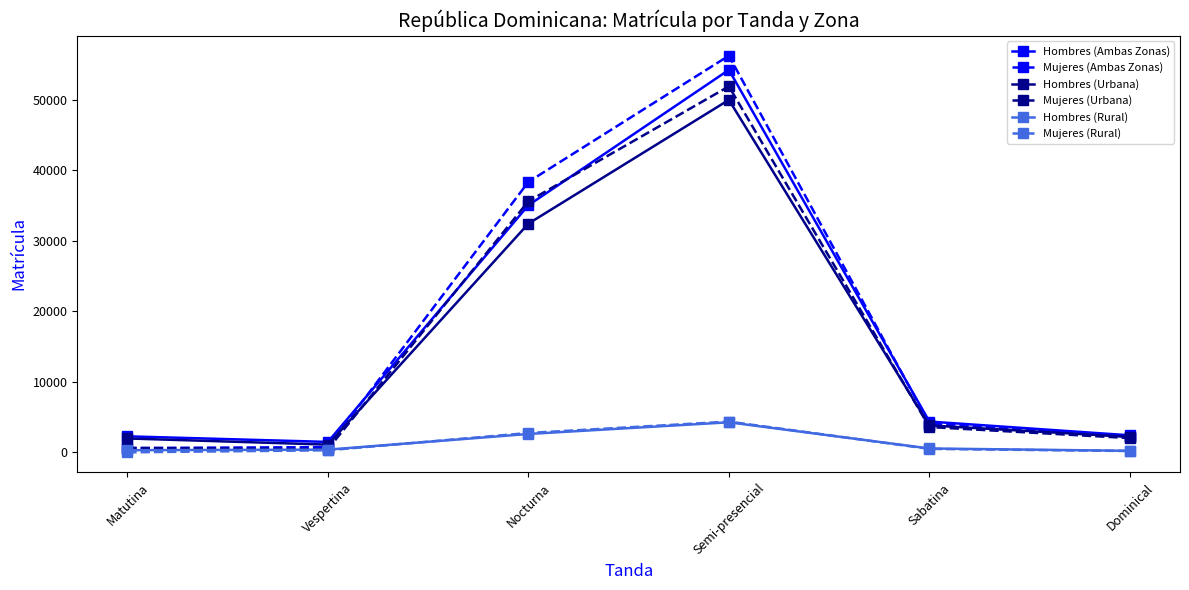

What is the difference between the Hombres (Urbana) values at Semi-presencial and Nocturna?

17561